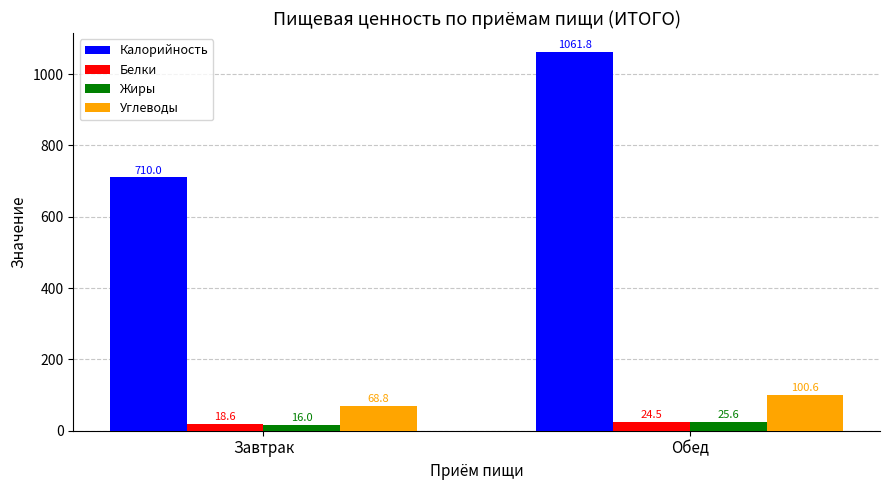

Read the Белки value at Завтрак.

18.6